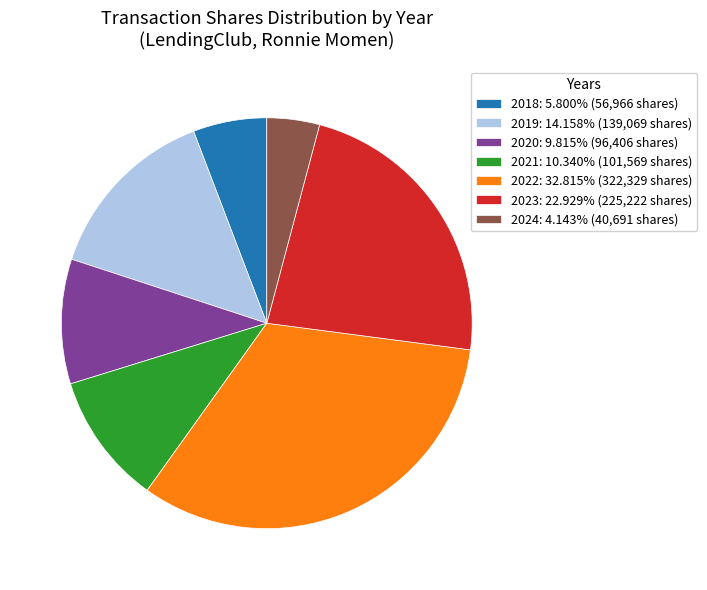

Does any single category account for the majority?

No